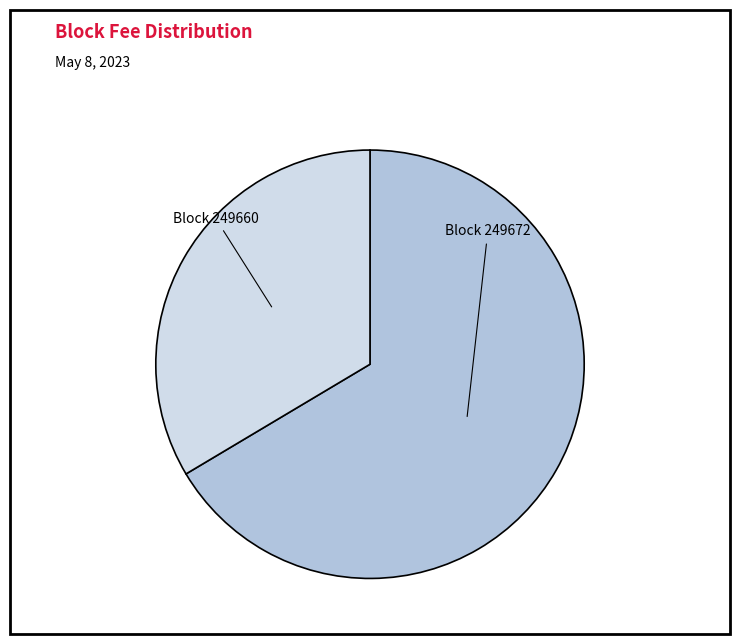

Is there a majority slice in this chart?

Yes